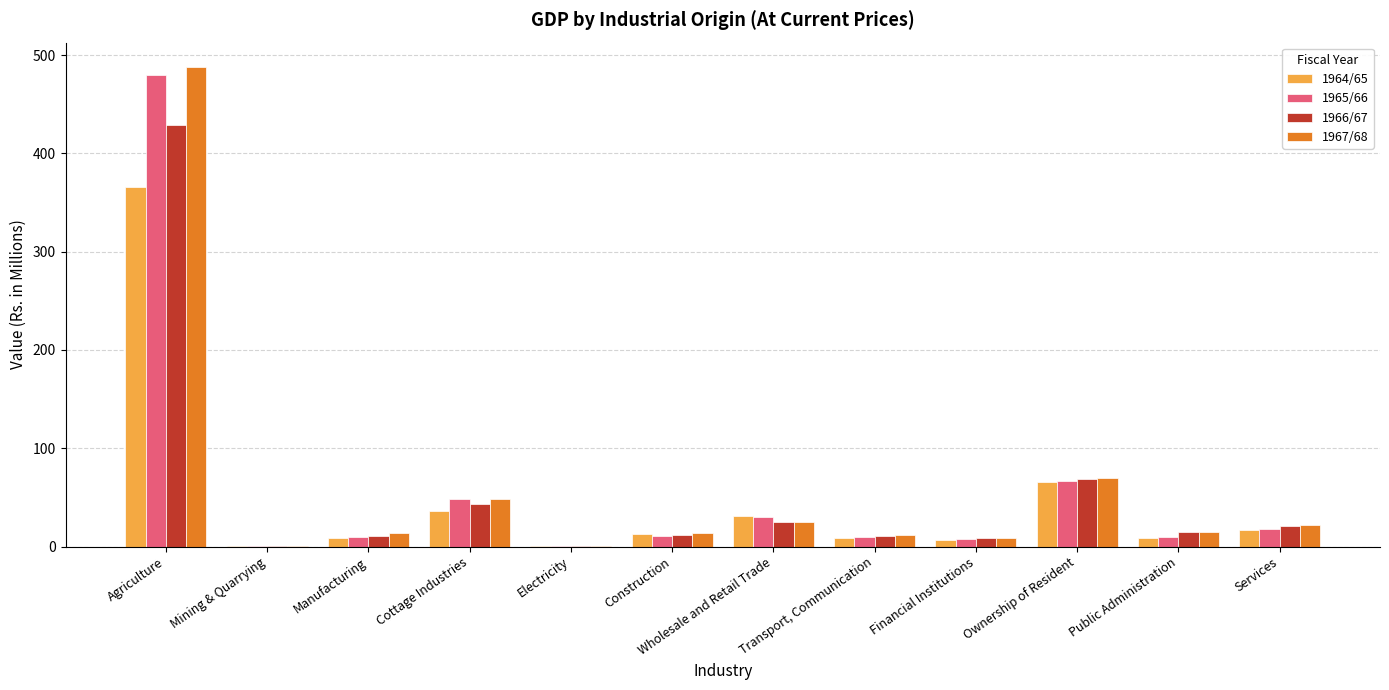

Is the value of 1965/66 at Public Administration greater than the value of 1967/68 at Ownership of Resident?

No